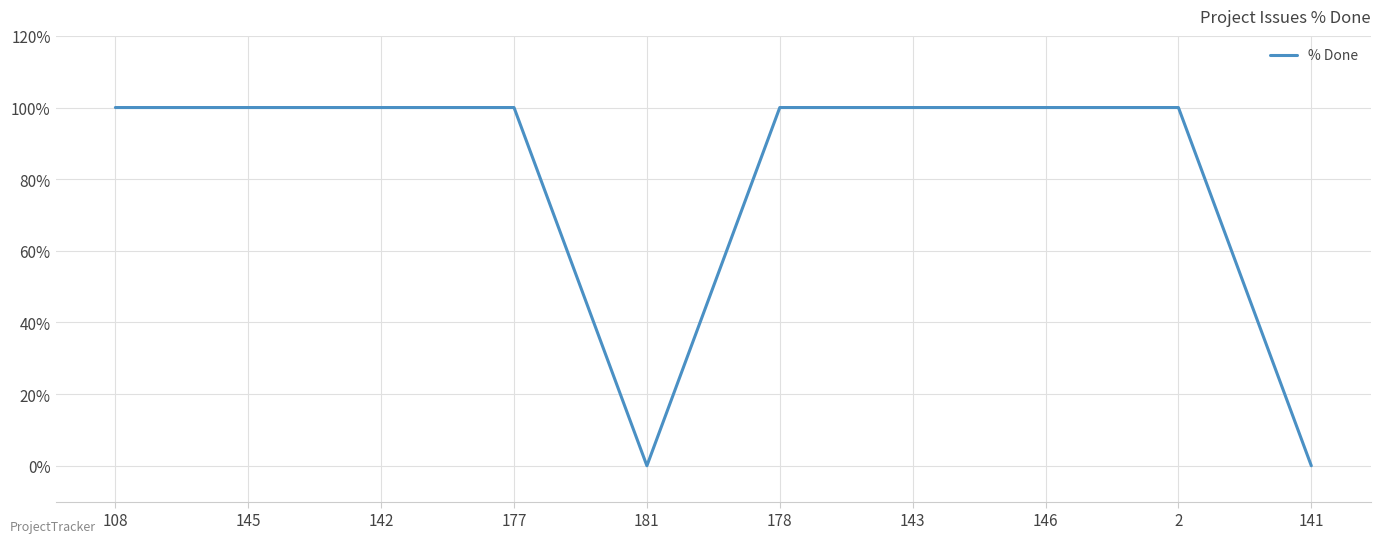

What is the approximate value at 2?

100